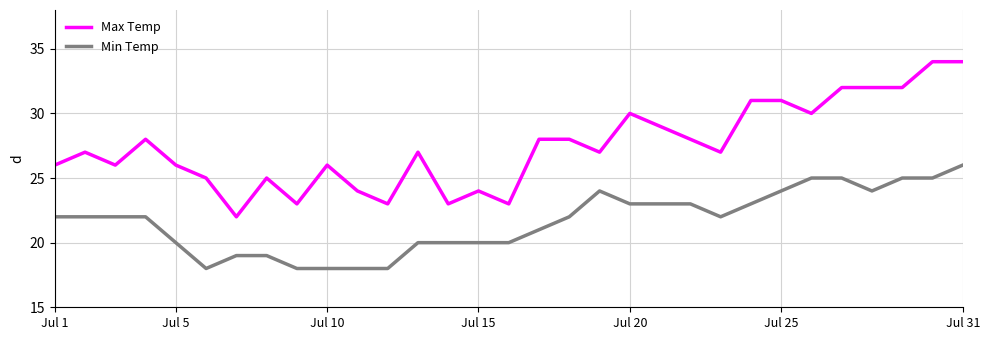

Which series has the largest total across all categories?

Max Temp